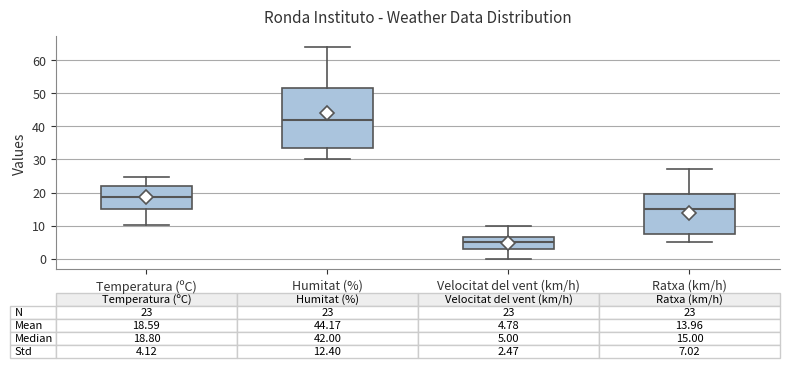

Which box is the tallest, from its lower edge to its upper edge?

Humitat (%)